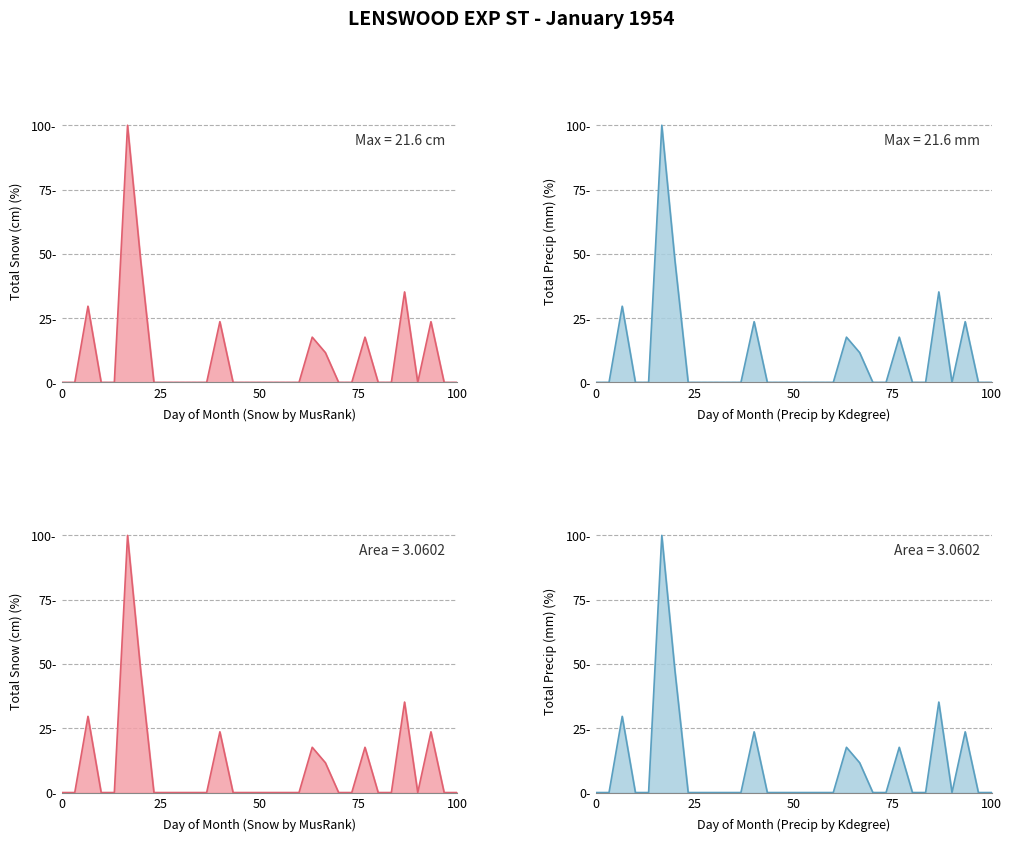

Is it true that Total Precip (mm) line equals -34.0 at 16?

False